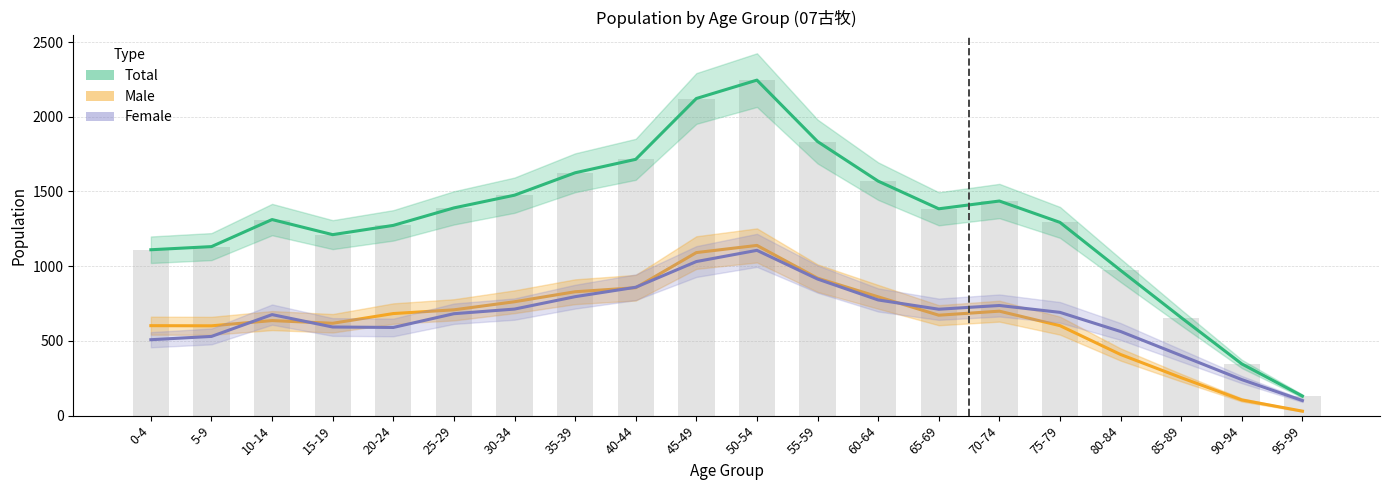

The value of Total at 10-14 is 641. True or false?

False